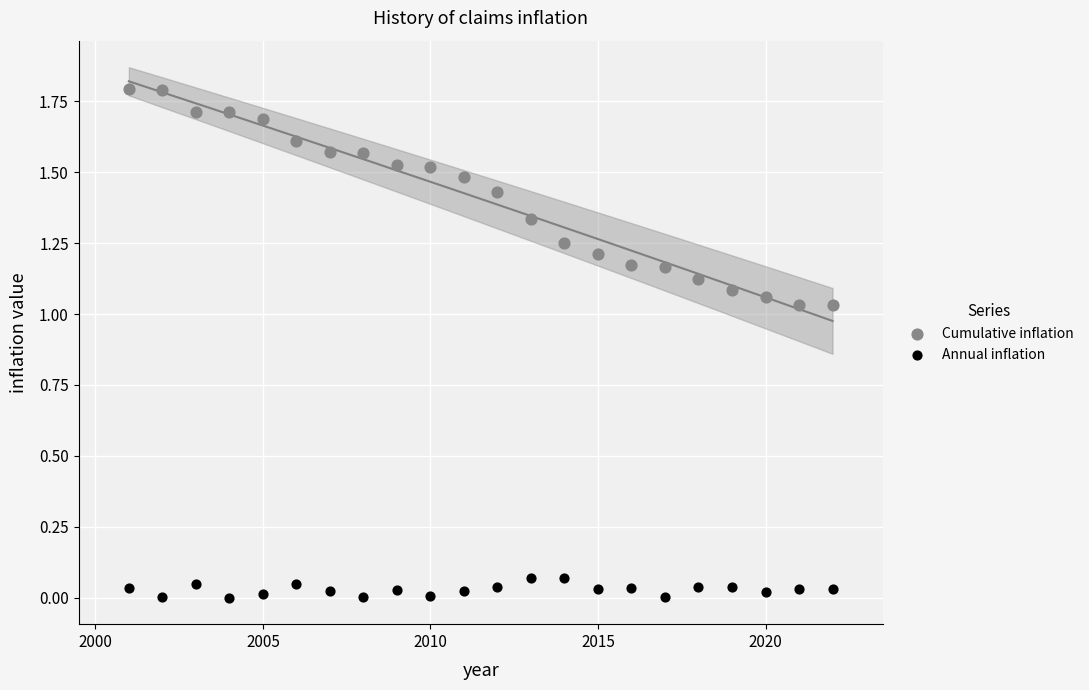

Which series contains the lowest Y value?

Annual inflation